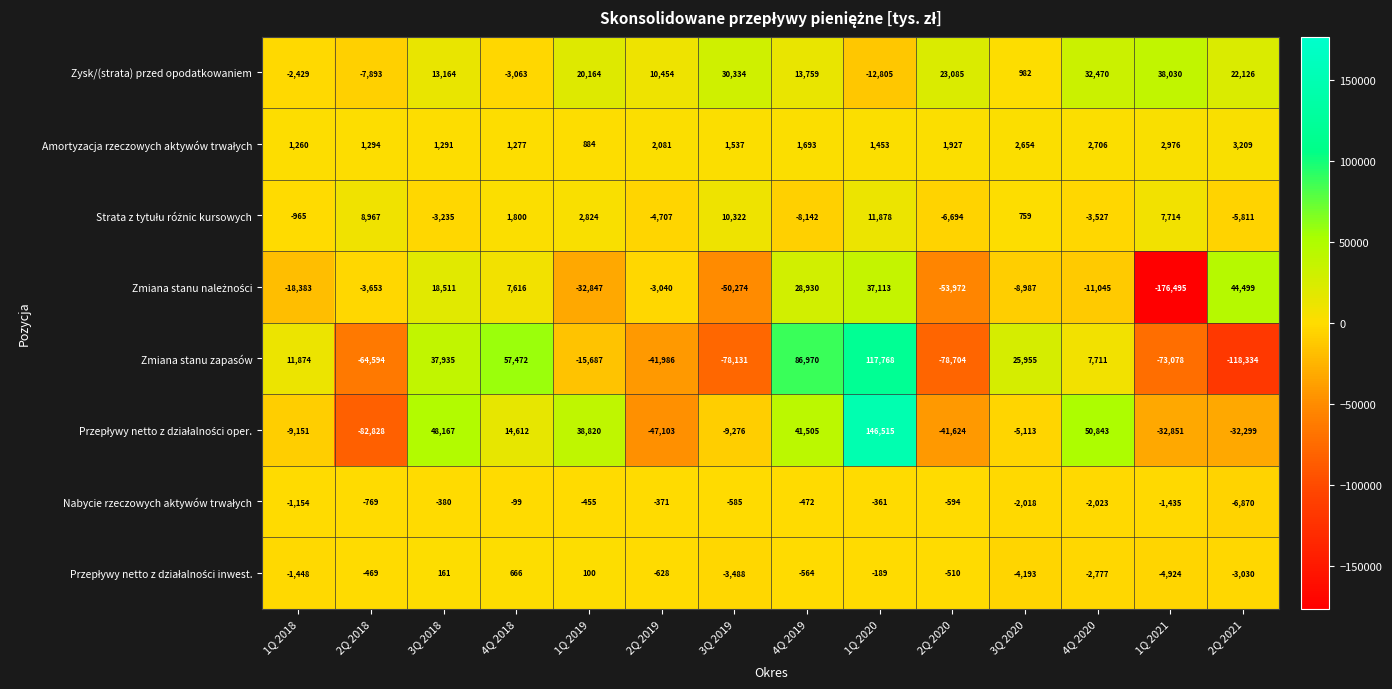

List the labels in order of Zmiana stanu zapasów value, smallest first.

2Q 2021, 2Q 2020, 3Q 2019, 1Q 2021, 2Q 2018, 2Q 2019, 1Q 2019, 4Q 2020, 1Q 2018, 3Q 2020, 3Q 2018, 4Q 2018, 4Q 2019, 1Q 2020